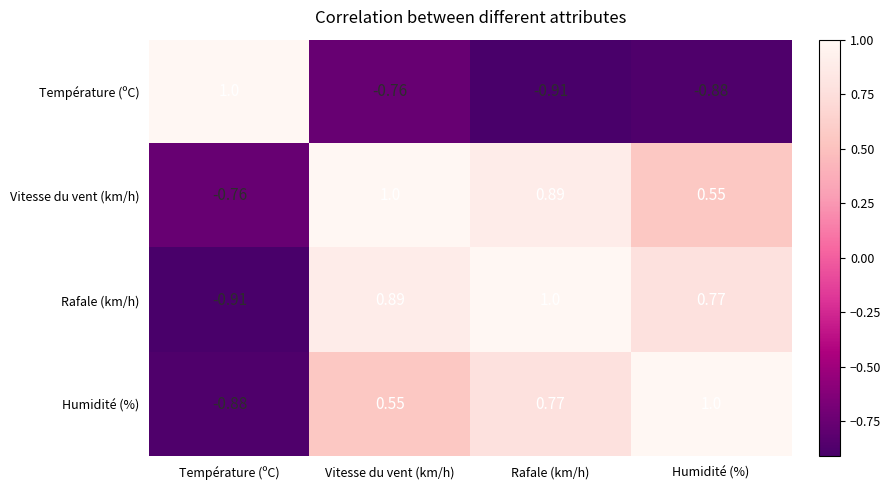

At Rafale (km/h), list the series in order from largest to smallest.

Rafale (km/h), Vitesse du vent (km/h), Humidité (%), Température (ºC)